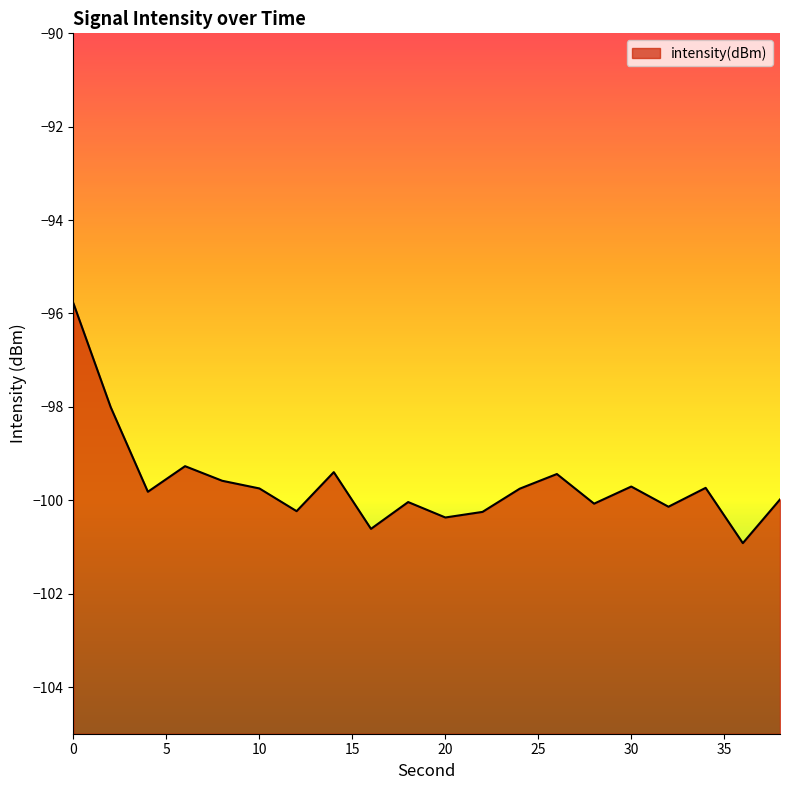

List the labels in order of value, largest first.

0, 2, 6, 14, 26, 8, 30, 34, 10, 24, 4, 38, 18, 28, 32, 12, 22, 20, 16, 36